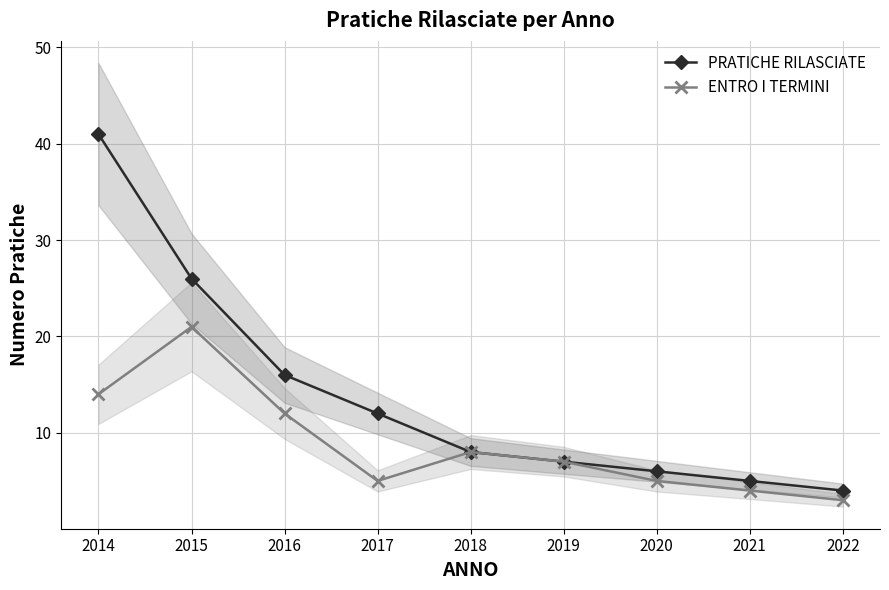

Which series has the widest spread of values?

PRATICHE RILASCIATE